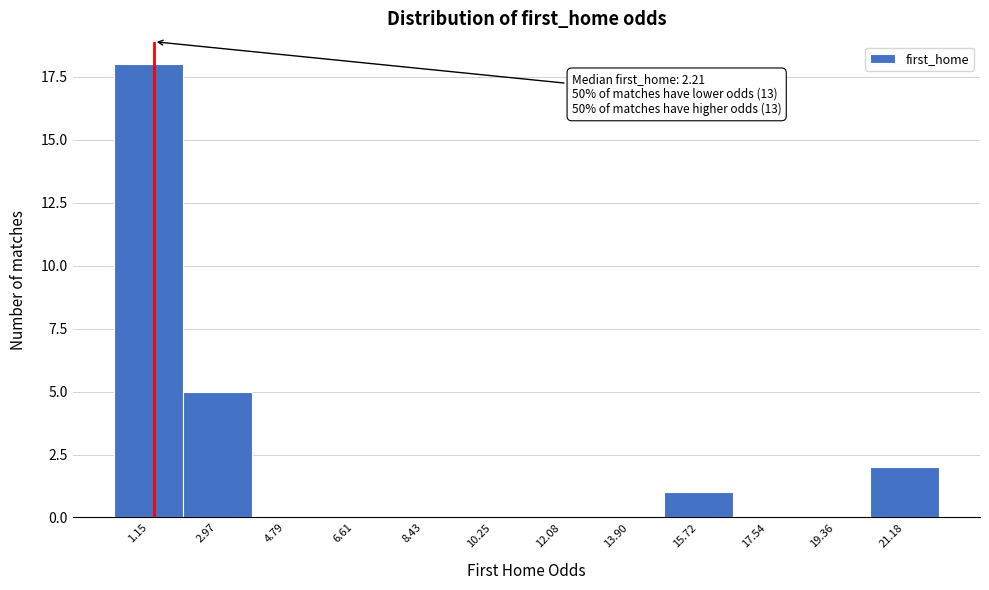

Reading right to left, extract all data points from this chart.

21.18=2	19.36=0	17.54=0	15.72=1	13.90=0	12.08=0	10.25=0	8.43=0	6.61=0	4.79=0	2.97=5	1.15=18